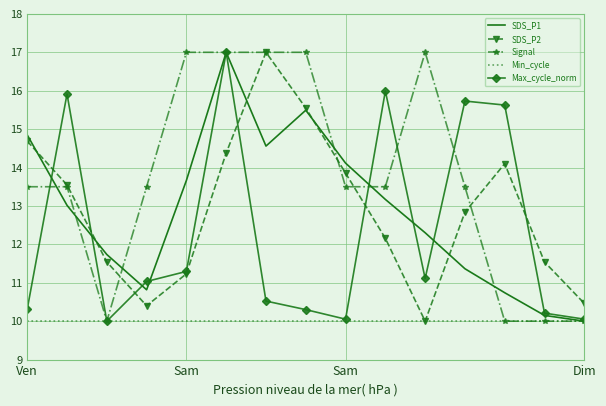

What is the lowest value of the SDS_P2 series?

10.0